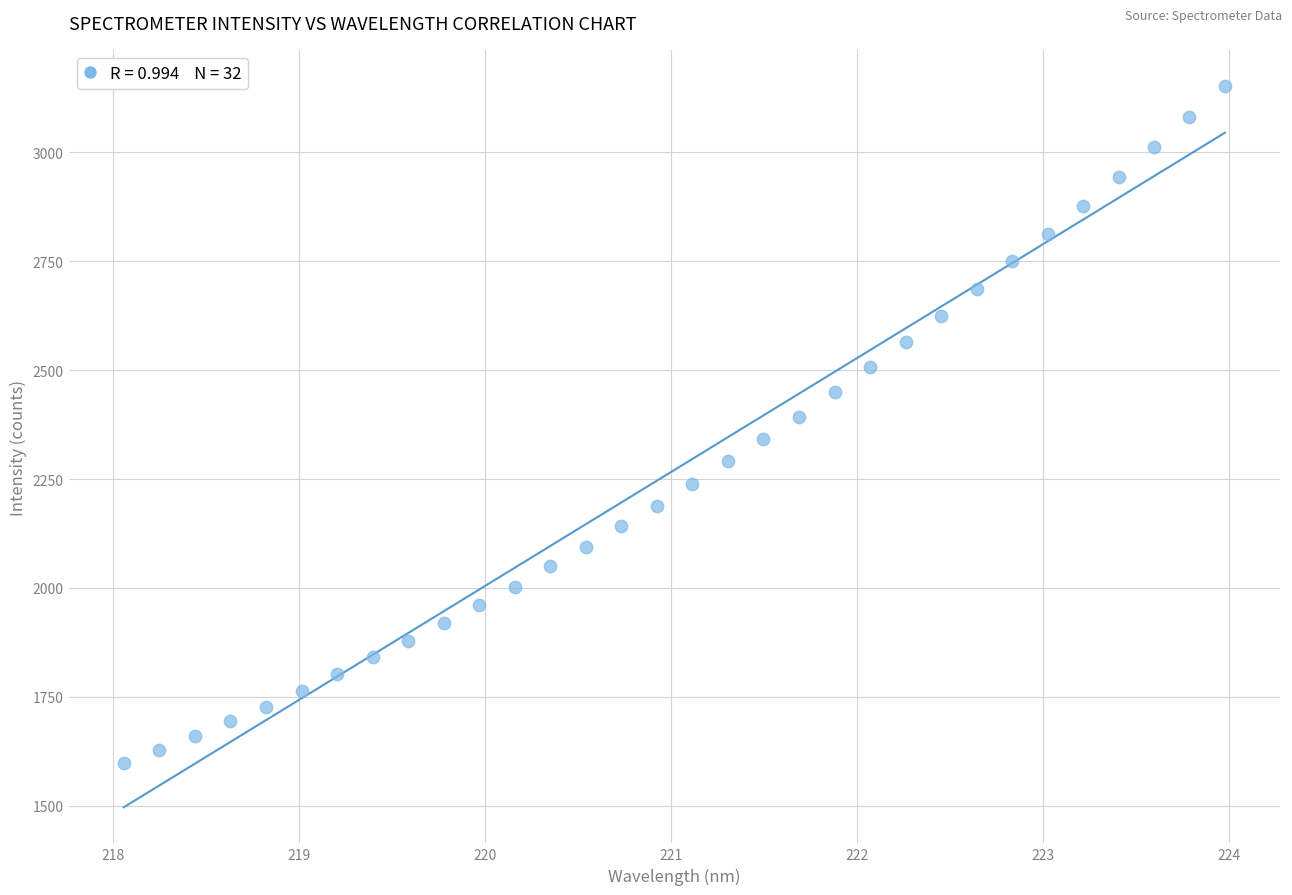

What is the range of X values (max minus min)?

5.9